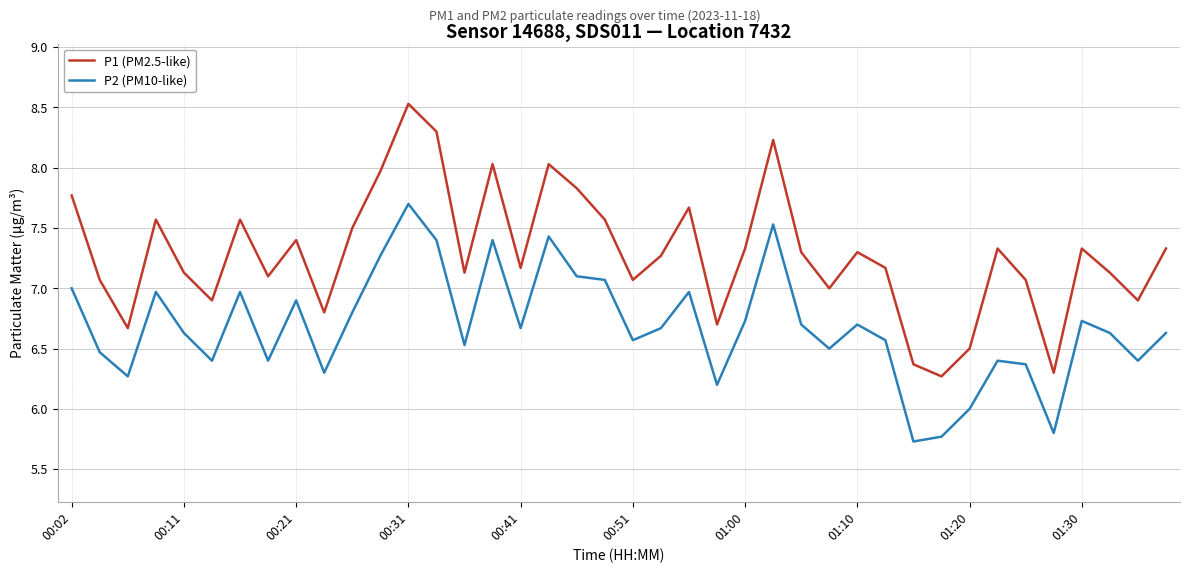

Rank the series by their average value, from highest to lowest.

P1 (PM2.5-like), P2 (PM10-like)